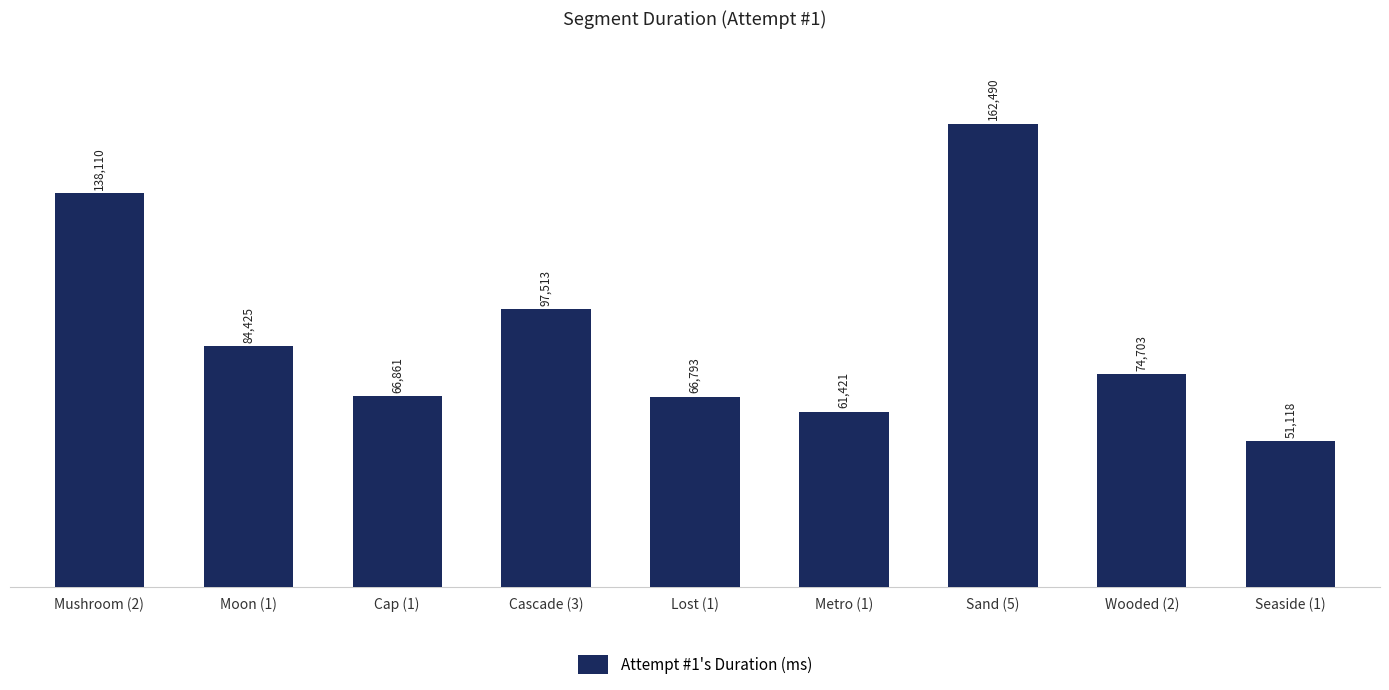

Between Sand (5) and Mushroom (2), which is larger?

Sand (5)